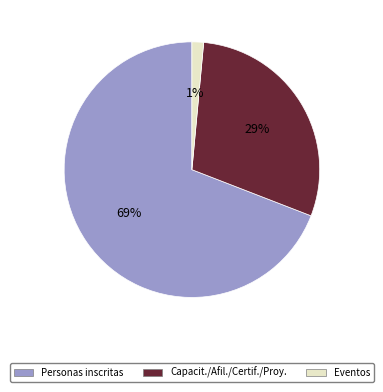

What percentage is the Capacit./Afil./Certif./Proy. slice, to the nearest percent?

29%